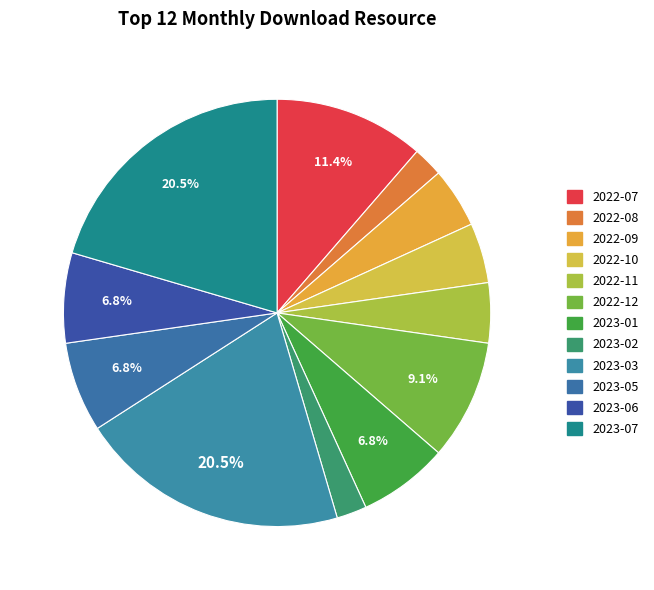

True or false: 2022-12 accounts for 9% of the total.

True